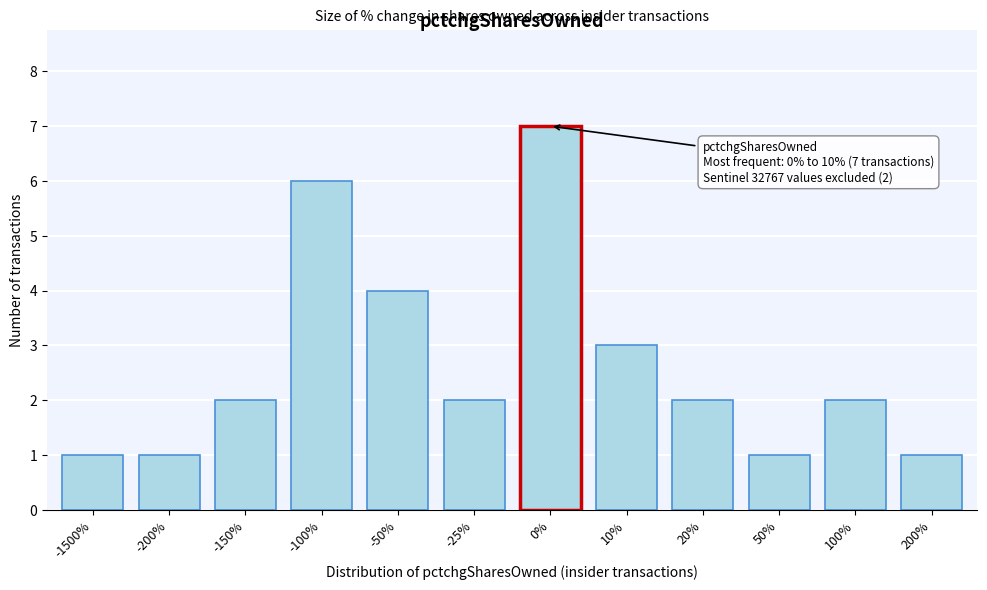

Reading left to right, what are all the values shown in this chart?

1	1	2	6	4	2	7	3	2	1	2	1